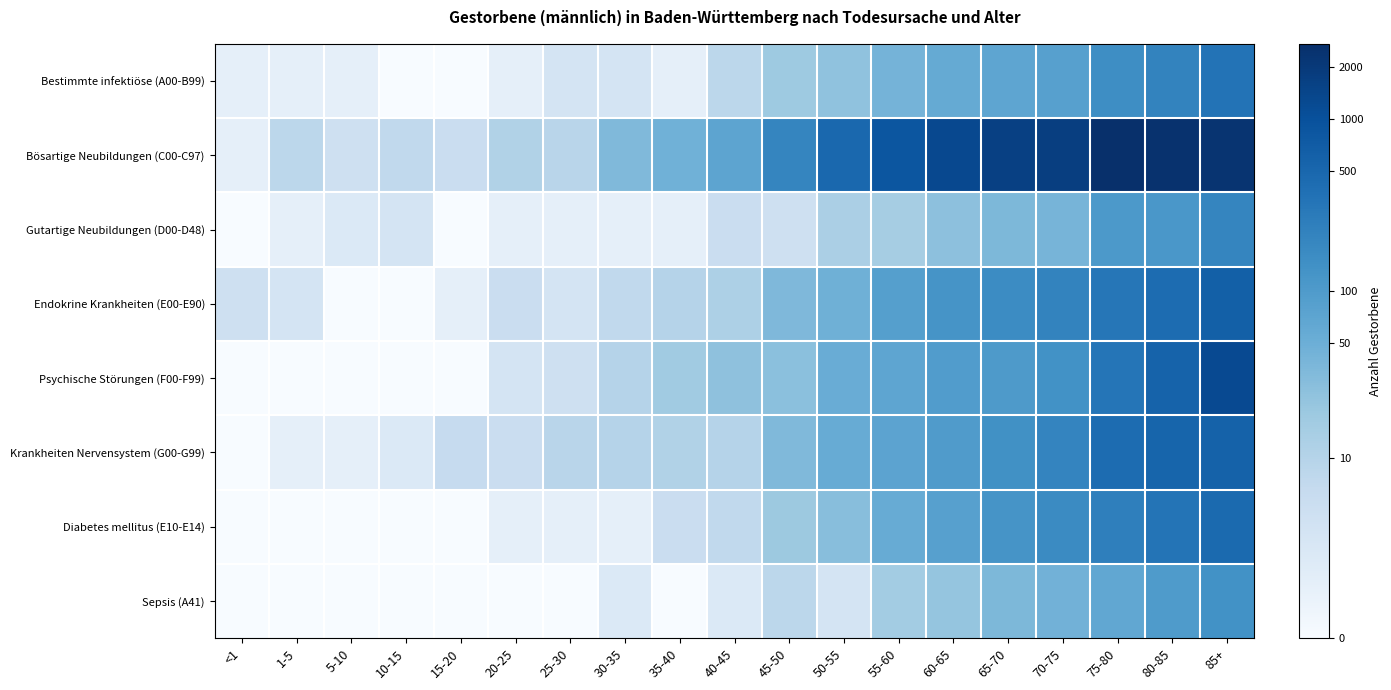

How many categories are shown in the chart?

19